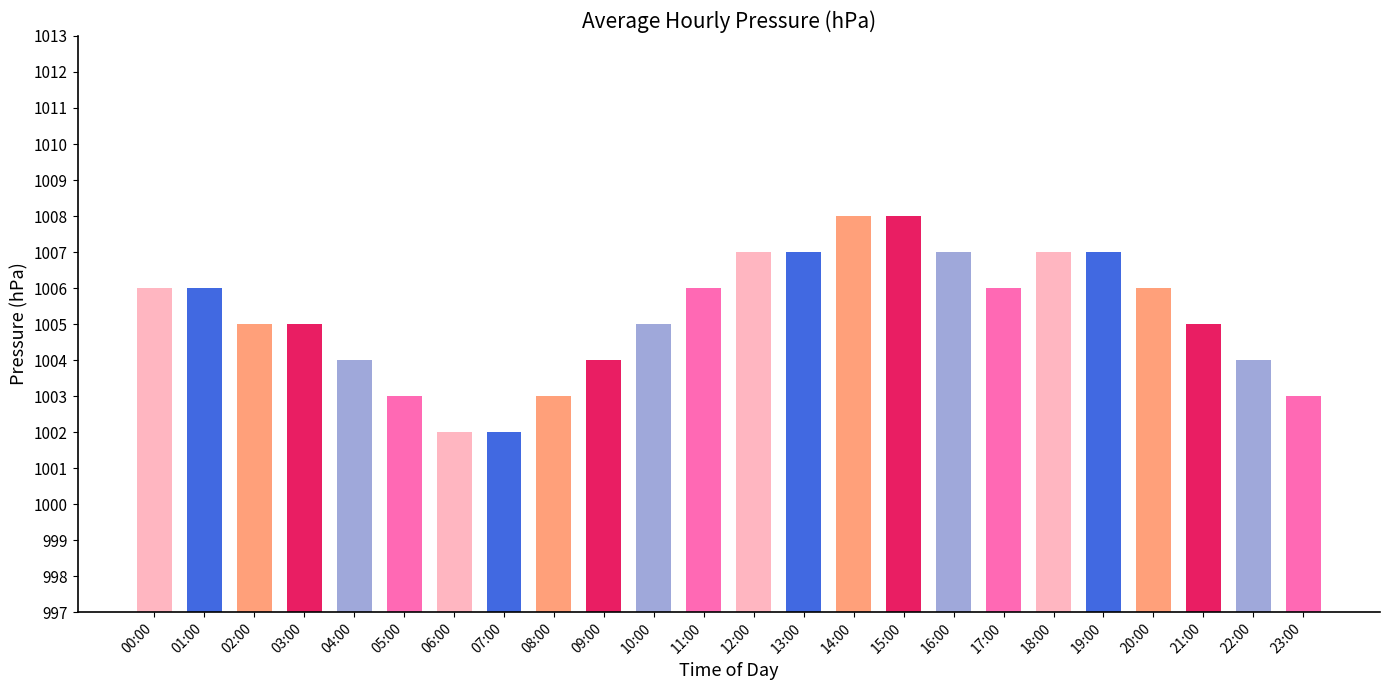

The value at 02:00 is 1005. True or false?

True